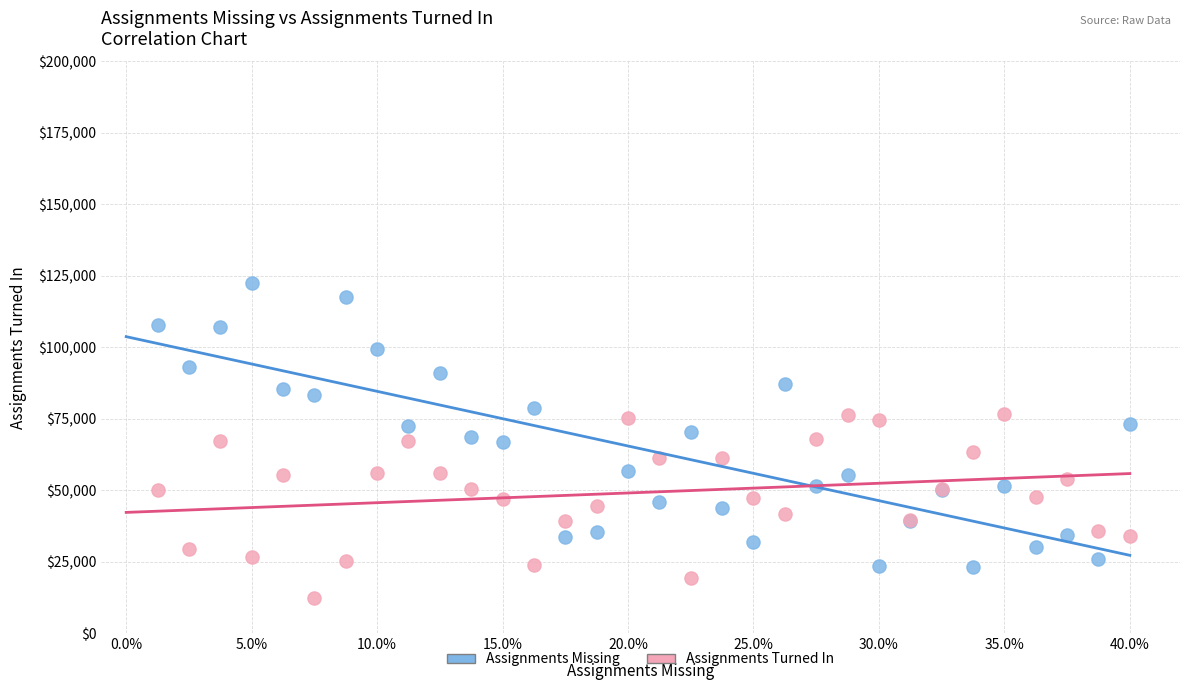

Which series has the largest Y range (max minus min)?

Assignments Missing